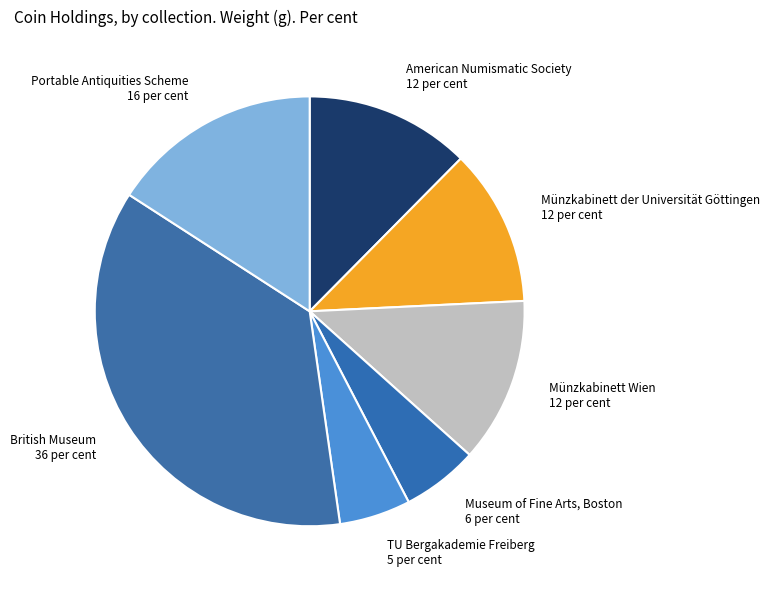

Which category has the biggest portion of the pie?

British Museum